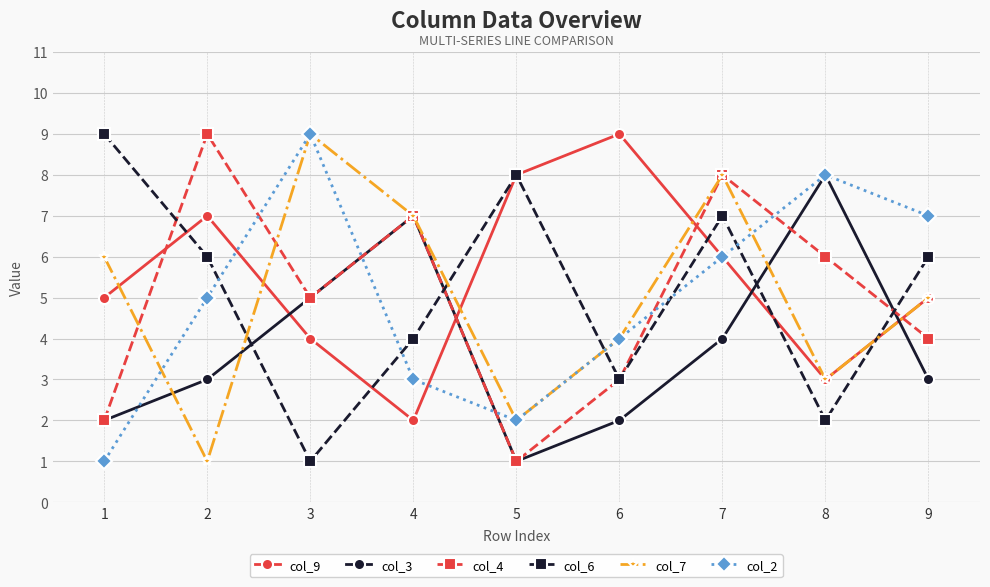

What is the average value of the col_2 series?

5